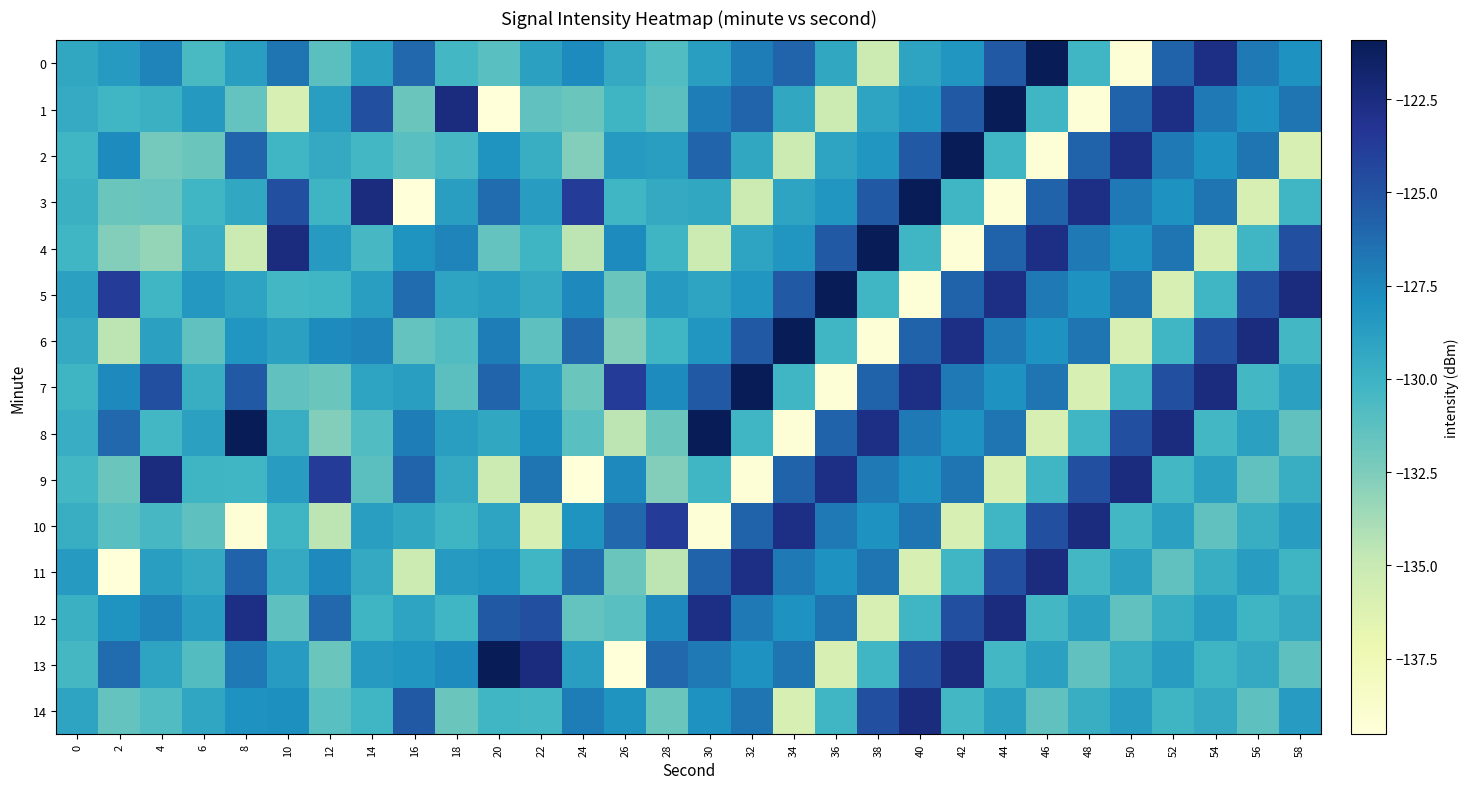

Reading left to right, extract all data points from this chart.

0: 0=-129.3	2=-128.5	4=-127.3	6=-130.6	8=-128.7	10=-126.6	12=-131.2	14=-128.9	16=-126.1	18=-130.3	20=-131.1	22=-128.9	24=-127.6	26=-129.4	28=-130.9	30=-128.7	32=-127.0	34=-125.9	36=-129.3	38=-135.2	40=-129.1	42=-128.2	44=-125.3	46=-120.9	48=-130.2	50=-139.3	52=-125.8	54=-122.7	56=-126.8	58=-128.0
1: 0=-129.5	2=-130.2	4=-129.9	6=-128.4	8=-131.6	10=-135.8	12=-128.8	14=-124.8	16=-131.8	18=-122.5	20=-139.5	22=-131.4	24=-131.8	26=-130.1	28=-131.2	30=-127.0	32=-125.9	34=-129.3	36=-135.2	38=-129.1	40=-128.2	42=-125.3	44=-120.9	46=-130.2	48=-139.3	50=-125.8	52=-122.7	54=-126.8	56=-128.0	58=-126.6
2: 0=-130.2	2=-127.6	4=-132.2	6=-131.8	8=-125.9	10=-130.2	12=-129.4	14=-130.3	16=-131.1	18=-130.4	20=-128.1	22=-129.8	24=-132.7	26=-128.5	28=-128.8	30=-125.9	32=-129.3	34=-135.2	36=-129.1	38=-128.2	40=-125.3	42=-120.9	44=-130.2	46=-139.3	48=-125.8	50=-122.7	52=-126.8	54=-128.0	56=-126.6	58=-135.8
3: 0=-129.9	2=-131.8	4=-131.7	6=-130.2	8=-129.3	10=-124.8	12=-130.1	14=-122.5	16=-139.5	18=-128.8	20=-126.3	22=-128.7	24=-123.7	26=-130.2	28=-129.4	30=-129.3	32=-135.2	34=-129.1	36=-128.2	38=-125.3	40=-120.9	42=-130.2	44=-139.3	46=-125.8	48=-122.7	50=-126.8	52=-128.0	54=-126.6	56=-135.8	58=-130.2
4: 0=-130.2	2=-132.7	4=-133.2	6=-129.7	8=-135.2	10=-122.5	12=-128.5	14=-130.4	16=-128.1	18=-127.3	20=-131.6	22=-130.1	24=-134.6	26=-127.6	28=-130.1	30=-135.2	32=-129.1	34=-128.2	36=-125.3	38=-120.9	40=-130.2	42=-139.3	44=-125.8	46=-122.7	48=-126.8	50=-128.0	52=-126.6	54=-135.8	56=-130.2	58=-124.8
5: 0=-128.9	2=-123.7	4=-130.2	6=-128.3	8=-129.1	10=-130.3	12=-130.2	14=-128.8	16=-126.3	18=-129.1	20=-128.7	22=-129.4	24=-127.6	26=-131.8	28=-128.5	30=-129.1	32=-128.2	34=-125.3	36=-120.9	38=-130.2	40=-139.3	42=-125.8	44=-122.7	46=-126.8	48=-128.0	50=-126.6	52=-135.8	54=-130.2	56=-124.8	58=-122.5
6: 0=-129.4	2=-134.6	4=-128.9	6=-131.4	8=-128.2	10=-128.9	12=-127.6	14=-127.3	16=-131.6	18=-130.9	20=-127.0	22=-131.3	24=-126.1	26=-132.7	28=-130.2	30=-128.2	32=-125.3	34=-120.9	36=-130.2	38=-139.3	40=-125.8	42=-122.7	44=-126.8	46=-128.0	48=-126.6	50=-135.8	52=-130.2	54=-124.8	56=-122.5	58=-130.3
7: 0=-130.1	2=-127.6	4=-124.8	6=-129.8	8=-125.3	10=-131.4	12=-131.8	14=-129.1	16=-128.7	18=-131.2	20=-125.9	22=-128.6	24=-131.8	26=-123.7	28=-127.6	30=-125.3	32=-120.9	34=-130.2	36=-139.3	38=-125.8	40=-122.7	42=-126.8	44=-128.0	46=-126.6	48=-135.8	50=-130.2	52=-124.8	54=-122.5	56=-130.3	58=-128.9
8: 0=-129.7	2=-126.1	4=-130.3	6=-128.9	8=-120.9	10=-129.8	12=-132.7	14=-130.9	16=-127.0	18=-128.8	20=-129.3	22=-127.9	24=-131.1	26=-134.6	28=-131.8	30=-120.9	32=-130.2	34=-139.3	36=-125.8	38=-122.7	40=-126.8	42=-128.0	44=-126.6	46=-135.8	48=-130.2	50=-124.8	52=-122.5	54=-130.3	56=-128.9	58=-131.4
9: 0=-130.3	2=-131.8	4=-122.5	6=-130.1	8=-130.2	10=-128.7	12=-123.7	14=-131.2	16=-125.9	18=-129.4	20=-135.2	22=-126.6	24=-139.5	26=-127.6	28=-132.7	30=-130.2	32=-139.3	34=-125.8	36=-122.7	38=-126.8	40=-128.0	42=-126.6	44=-135.8	46=-130.2	48=-124.8	50=-122.5	52=-130.3	54=-128.9	56=-131.4	58=-129.8
10: 0=-129.8	2=-131.1	4=-130.4	6=-131.3	8=-139.3	10=-130.1	12=-134.6	14=-128.8	16=-129.3	18=-130.1	20=-129.1	22=-135.8	24=-128.1	26=-126.1	28=-123.7	30=-139.3	32=-125.8	34=-122.7	36=-126.8	38=-128.0	40=-126.6	42=-135.8	44=-130.2	46=-124.8	48=-122.5	50=-130.3	52=-128.9	54=-131.4	56=-129.8	58=-128.7
11: 0=-128.6	2=-139.5	4=-128.8	6=-129.4	8=-125.8	10=-129.4	12=-127.6	14=-129.4	16=-135.2	18=-128.5	20=-128.2	22=-130.2	24=-126.3	26=-131.8	28=-134.6	30=-125.8	32=-122.7	34=-126.8	36=-128.0	38=-126.6	40=-135.8	42=-130.2	44=-124.8	46=-122.5	48=-130.3	50=-128.9	52=-131.4	54=-129.8	56=-128.7	58=-130.1
12: 0=-129.9	2=-128.1	4=-127.3	6=-128.7	8=-122.7	10=-131.3	12=-126.1	14=-130.1	16=-129.1	18=-130.2	20=-125.3	22=-124.8	24=-131.6	26=-131.1	28=-127.6	30=-122.7	32=-126.8	34=-128.0	36=-126.6	38=-135.8	40=-130.2	42=-124.8	44=-122.5	46=-130.3	48=-128.9	50=-131.4	52=-129.8	54=-128.7	56=-130.1	58=-129.4
13: 0=-130.4	2=-126.3	4=-129.1	6=-130.9	8=-126.8	10=-128.6	12=-131.8	14=-128.5	16=-128.2	18=-127.6	20=-120.9	22=-122.5	24=-128.7	26=-139.5	28=-126.1	30=-126.8	32=-128.0	34=-126.6	36=-135.8	38=-130.2	40=-124.8	42=-122.5	44=-130.3	46=-128.9	48=-131.4	50=-129.8	52=-128.7	54=-130.1	56=-129.4	58=-131.3
14: 0=-129.1	2=-131.6	4=-130.9	6=-129.2	8=-128.0	10=-127.9	12=-131.1	14=-130.2	16=-125.3	18=-131.8	20=-130.2	22=-130.3	24=-127.0	26=-128.1	28=-131.8	30=-128.0	32=-126.6	34=-135.8	36=-130.2	38=-124.8	40=-122.5	42=-130.3	44=-128.9	46=-131.4	48=-129.8	50=-128.7	52=-130.1	54=-129.4	56=-131.3	58=-128.6